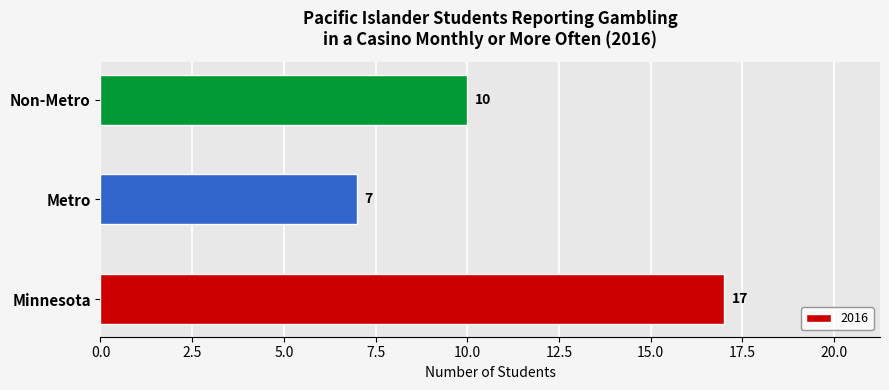

What is the difference between the values at Non-Metro and Metro?

3